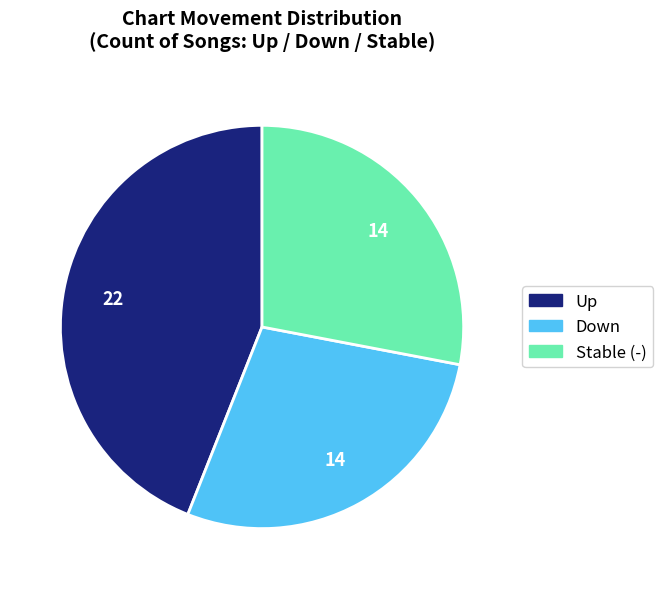

Is there a majority slice in this chart?

No